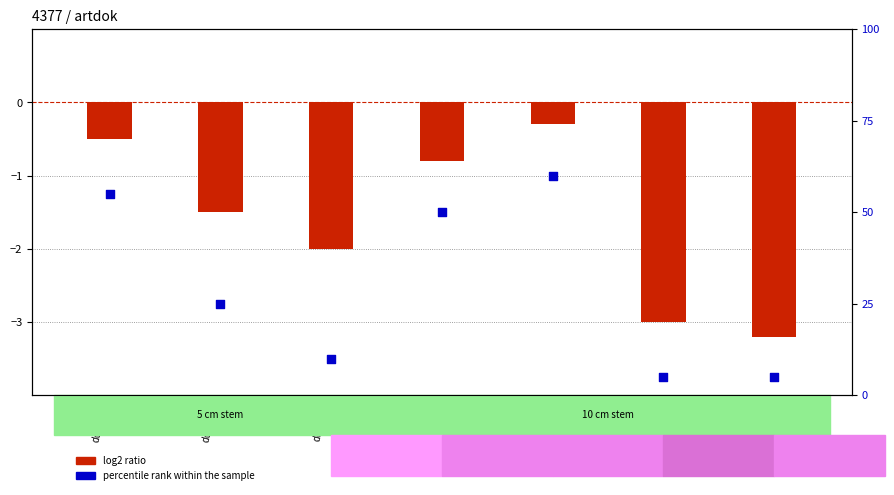

At which category is the sum across all series the highest?

ddc-770